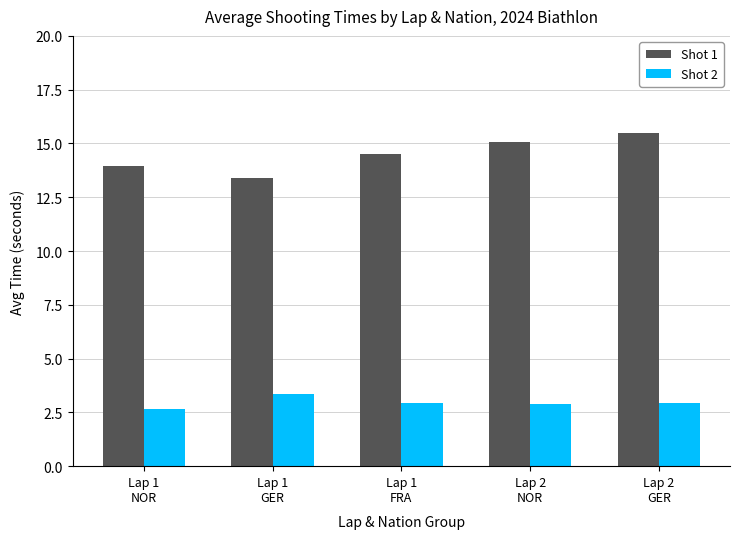

Is the value of Shot 1 at Lap 2
GER greater than the value of Shot 2 at Lap 1
FRA?

Yes